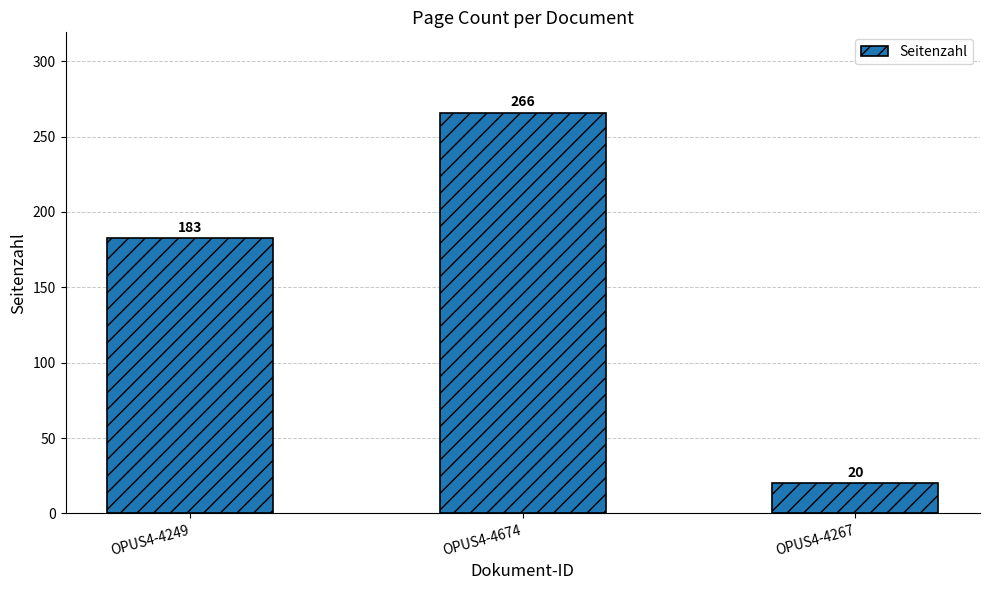

What is the sum of the values at OPUS4-4267 and OPUS4-4249?

203